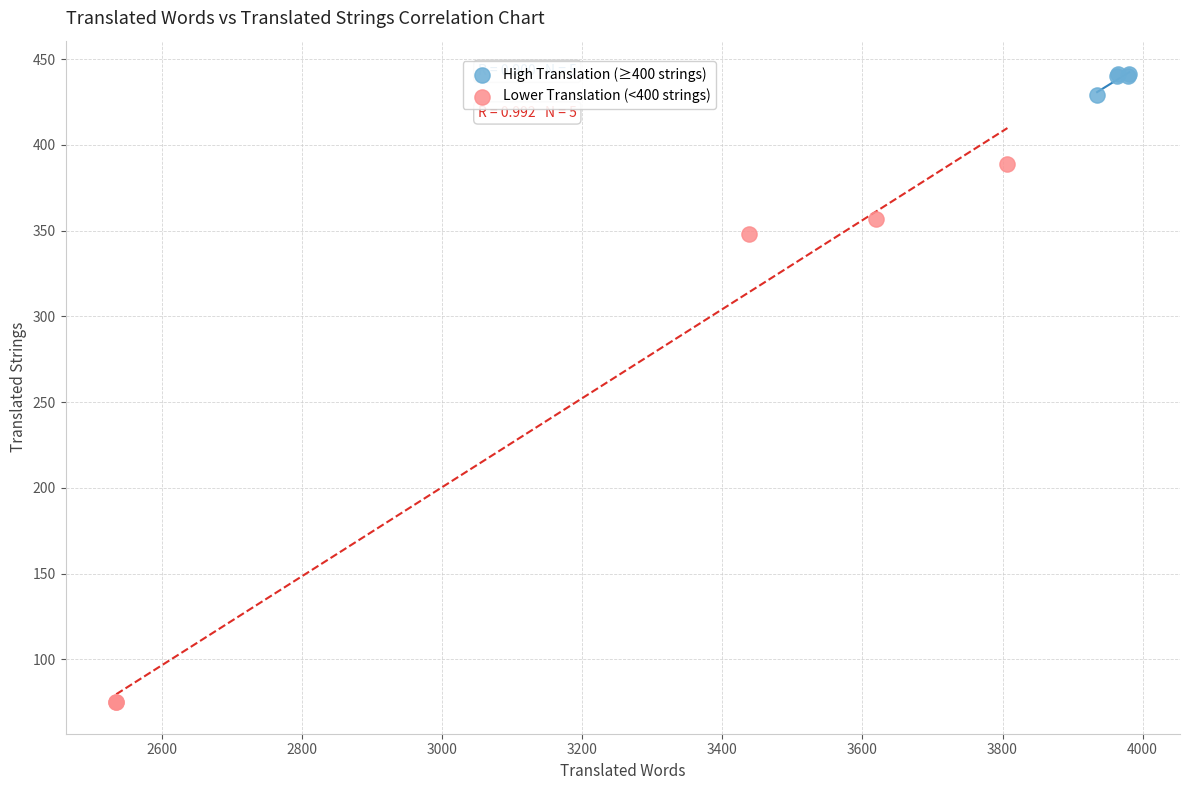

Which series reaches the minimum Y coordinate?

Lower Translation (<400 strings)